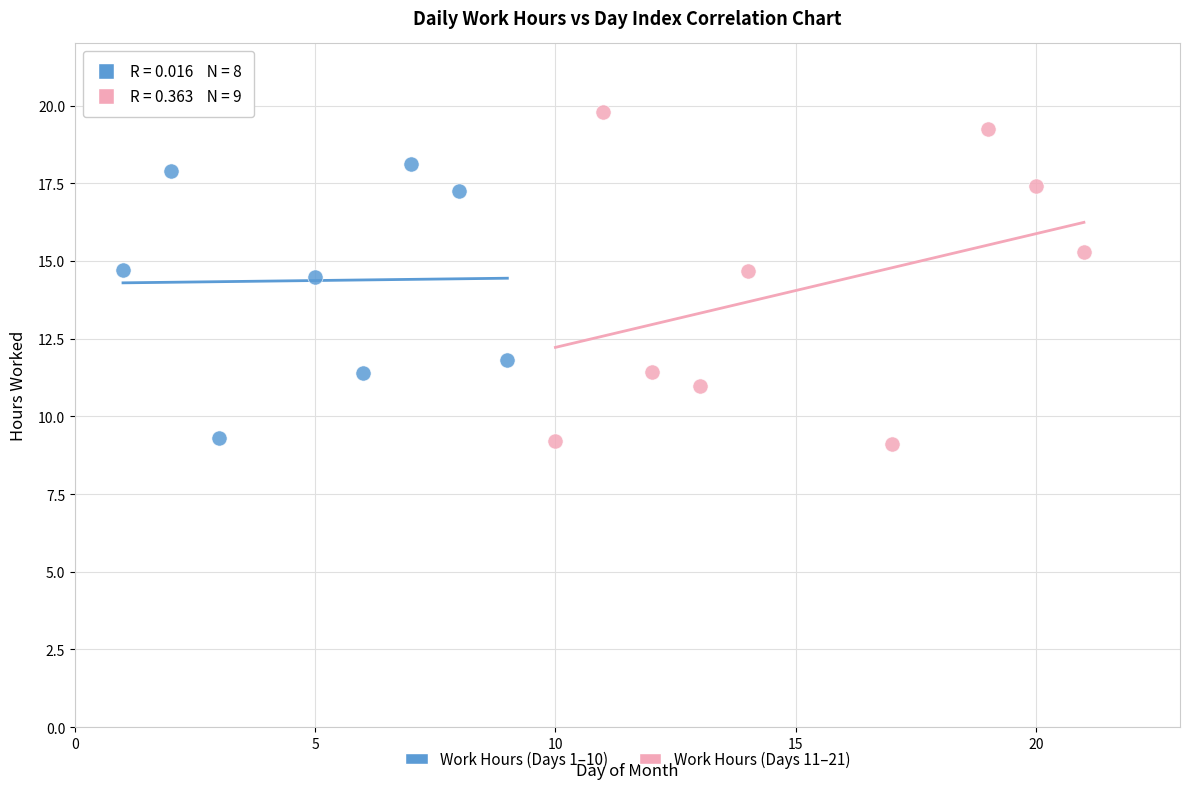

Which series has the largest Y range (max minus min)?

Work Hours (Days 11–21)